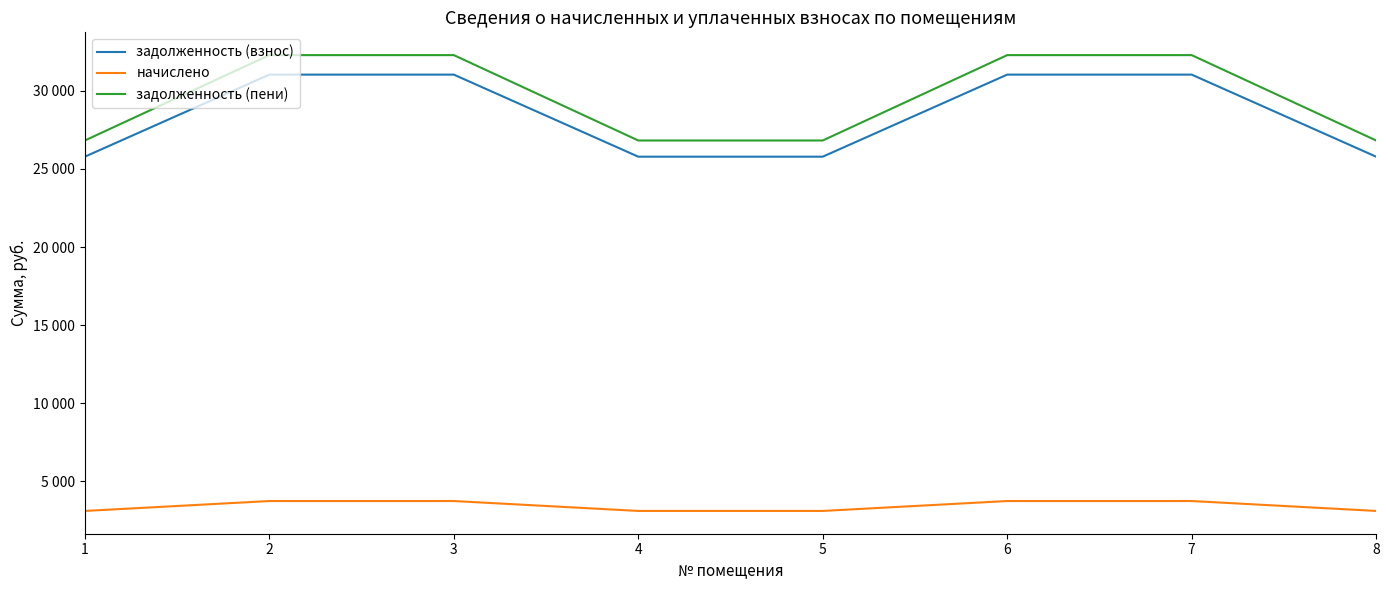

Rank the categories by задолженность (пени) value from highest to lowest.

2, 3, 6, 7, 1, 4, 5, 8